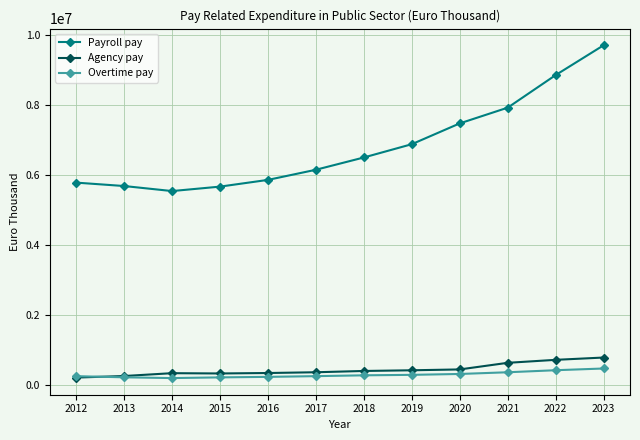

What is the average value of the Agency pay series?

440039